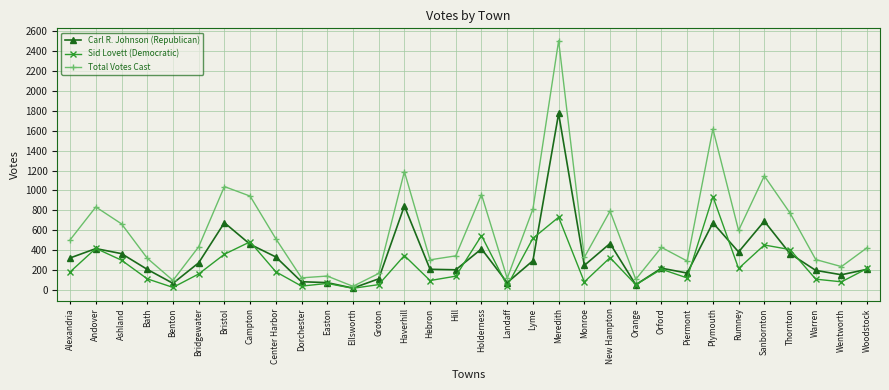

At which category does Sid Lovett (Democratic) reach its first local peak?

Andover